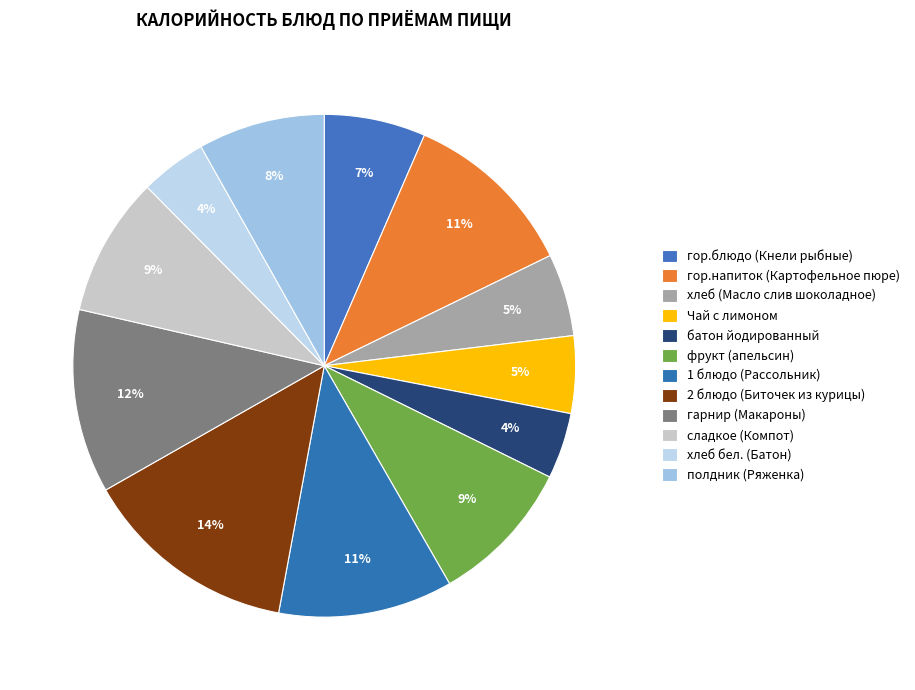

To the nearest percent, what portion does полдник (Ряженка) represent?

8%